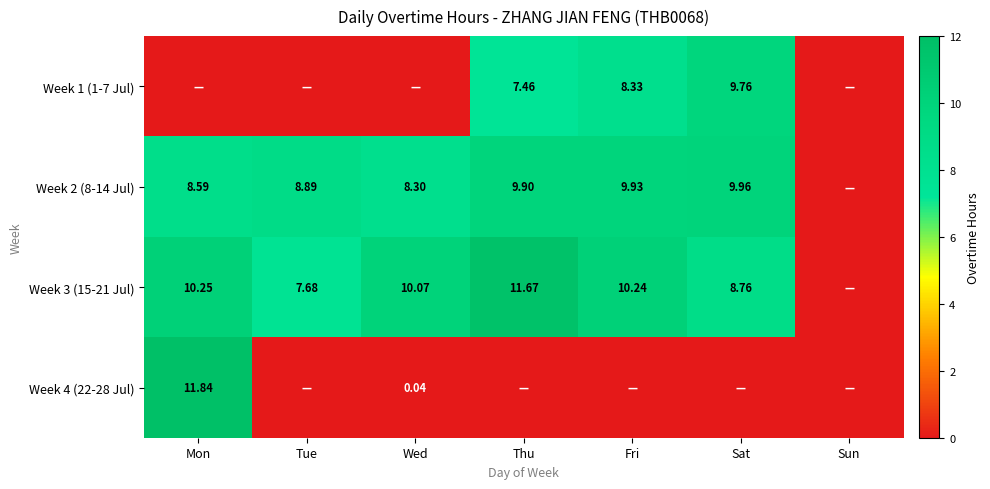

True or false: Week 3 (15-21 Jul) has a value of 14.8 at Wed.

False